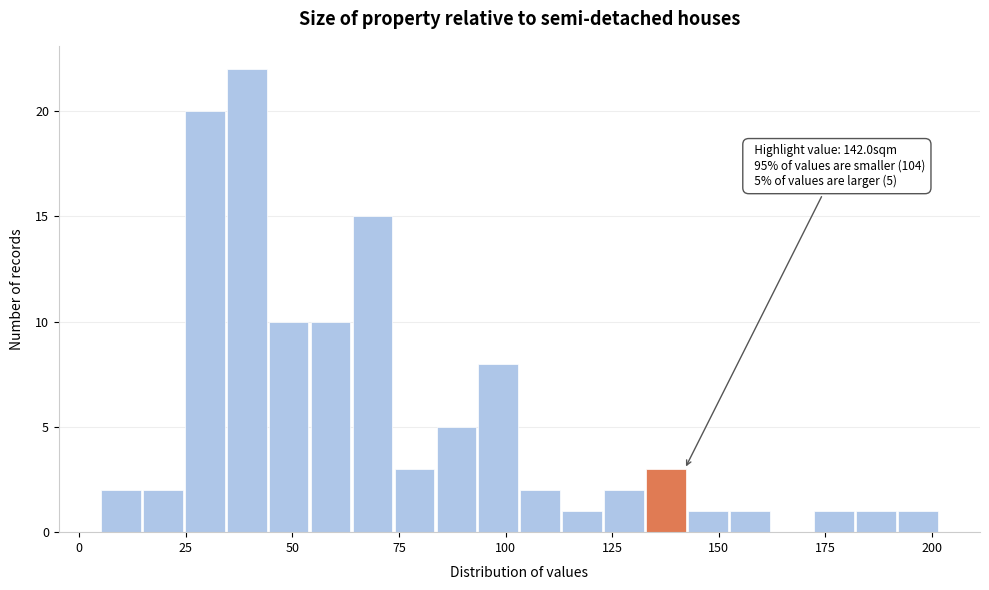

Read against the x-axis, roughly where is the centre of the tallest bar?

40